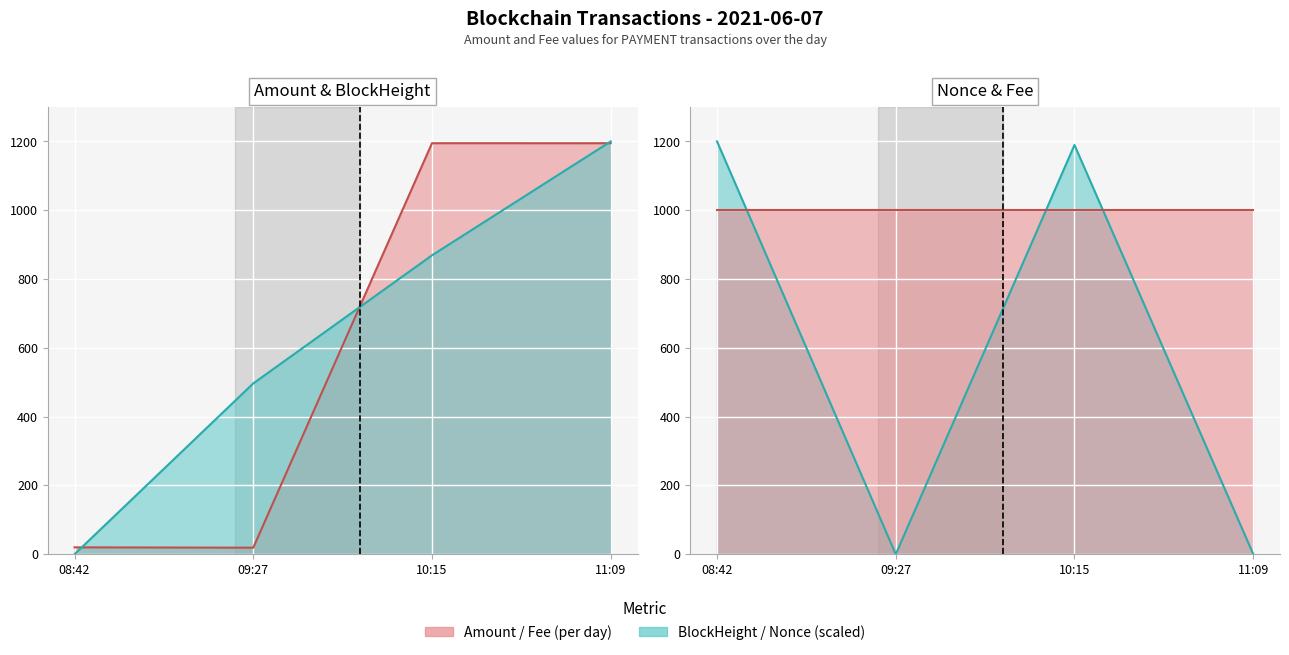

True or false: Amount and Nonce cross at least once.

True